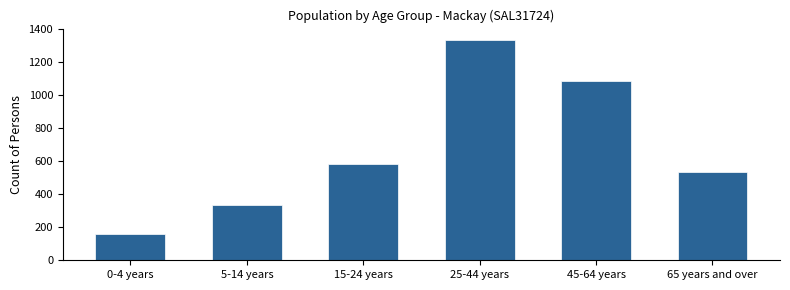

Reading left to right, what are all the values shown in this chart?

0-4 years=159	5-14 years=335	15-24 years=580	25-44 years=1336	45-64 years=1086	65 years and over=537